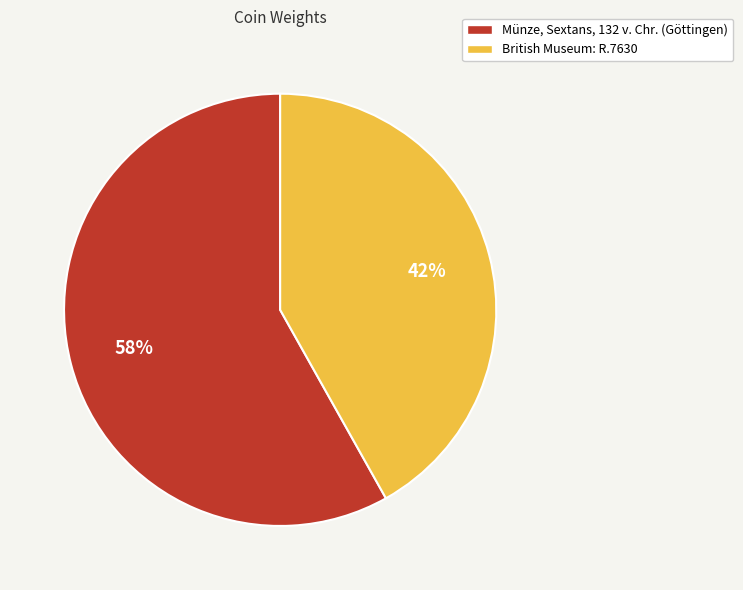

Is there any slice that represents more than half of the pie?

Yes